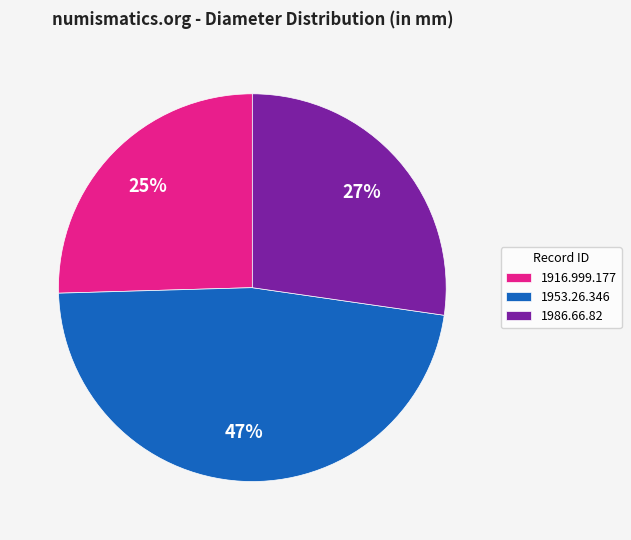

Count the number of slices in the pie.

3